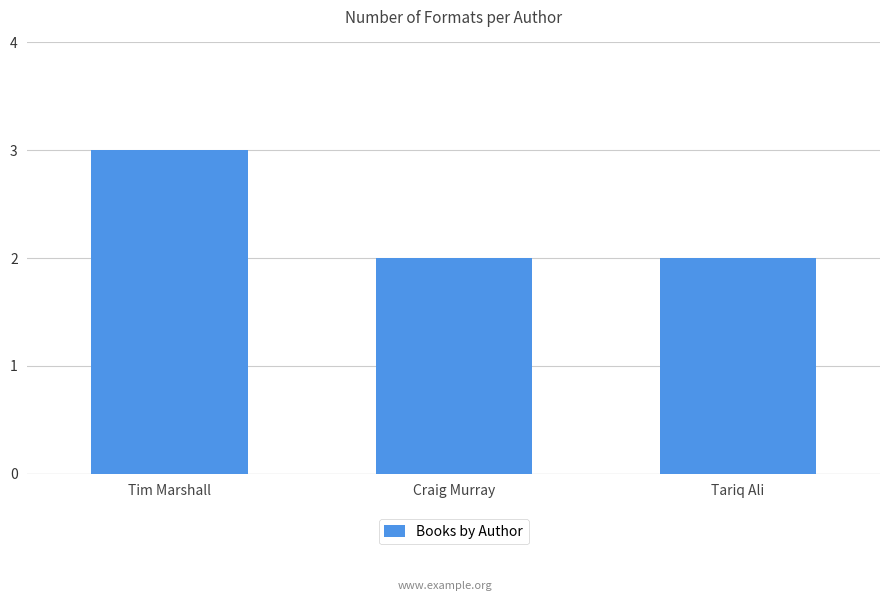

What is the maximum value shown in the chart?

3